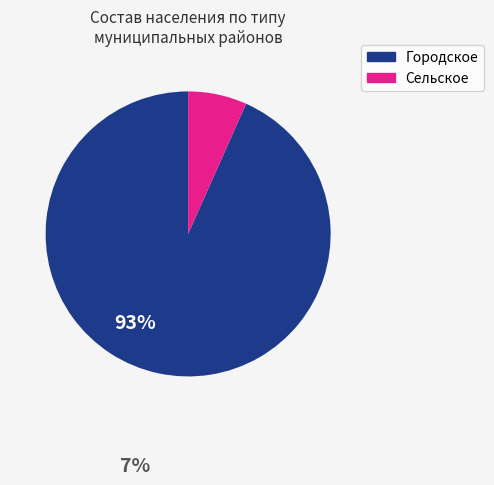

Count the number of slices in the pie.

2